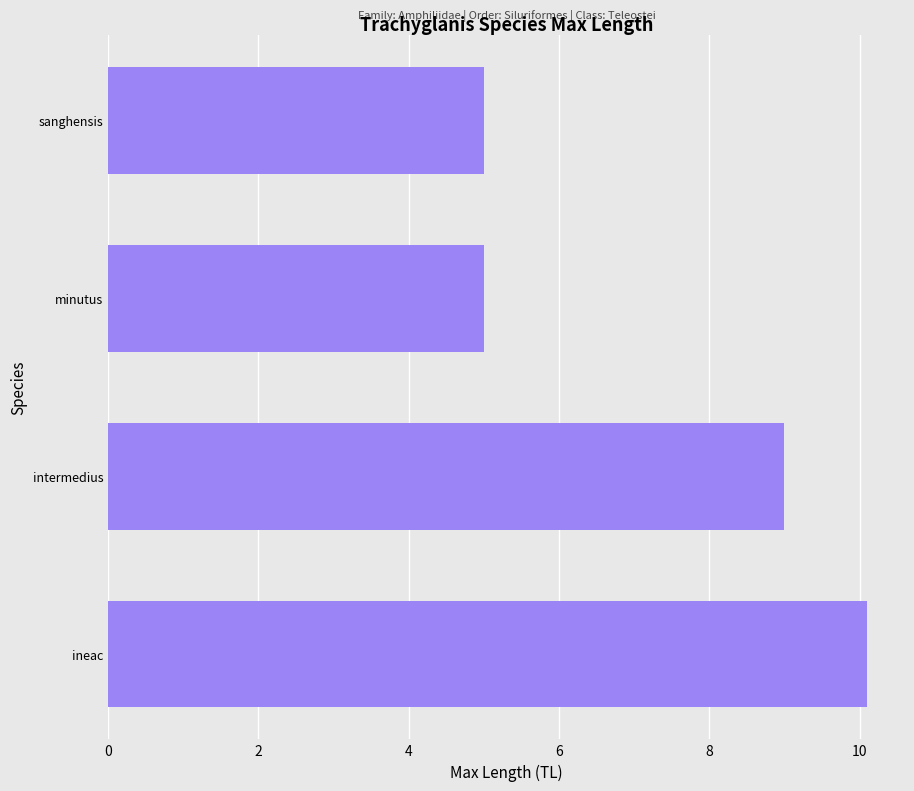

Approximately how many times larger is the value at intermedius compared to minutus?

1.8